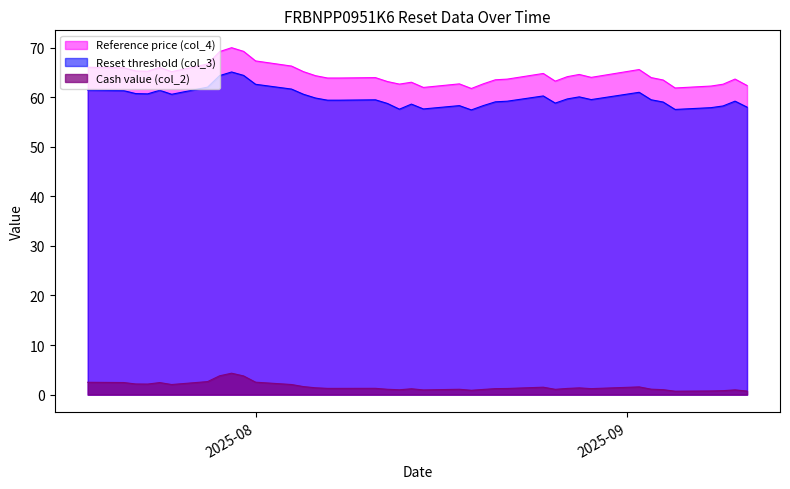

What is the difference between the highest and lowest values at 2025-08-25?

63.3